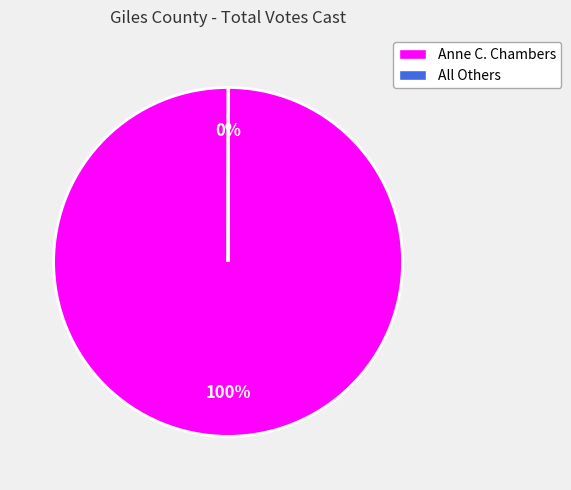

To the nearest percent, what is the difference between the largest and smallest slice percentages?

100%